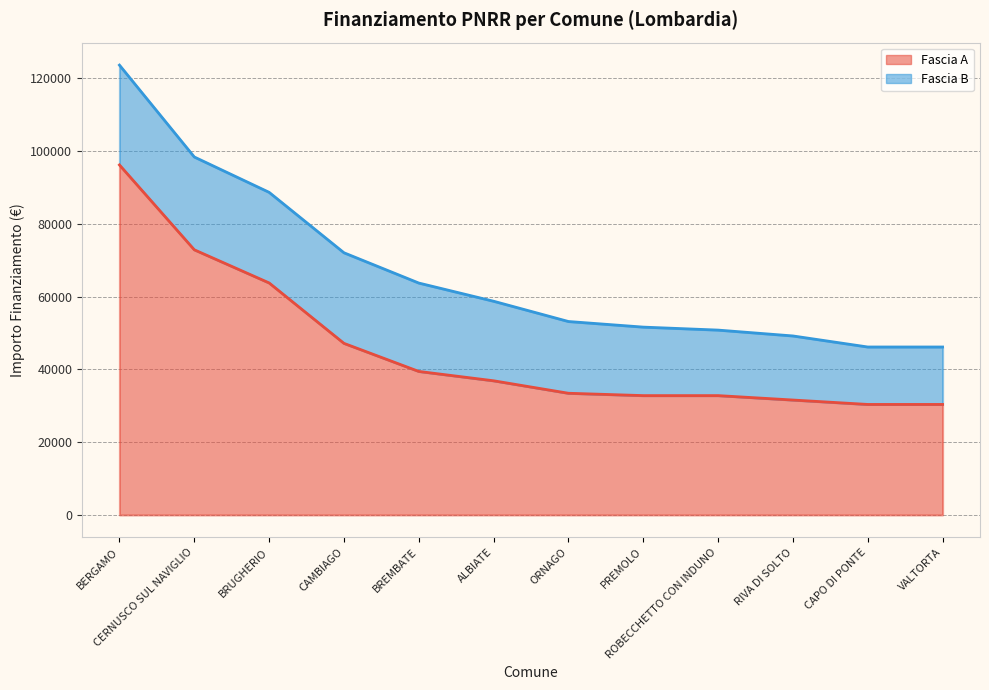

What is the minimum value shown in the chart?

30350